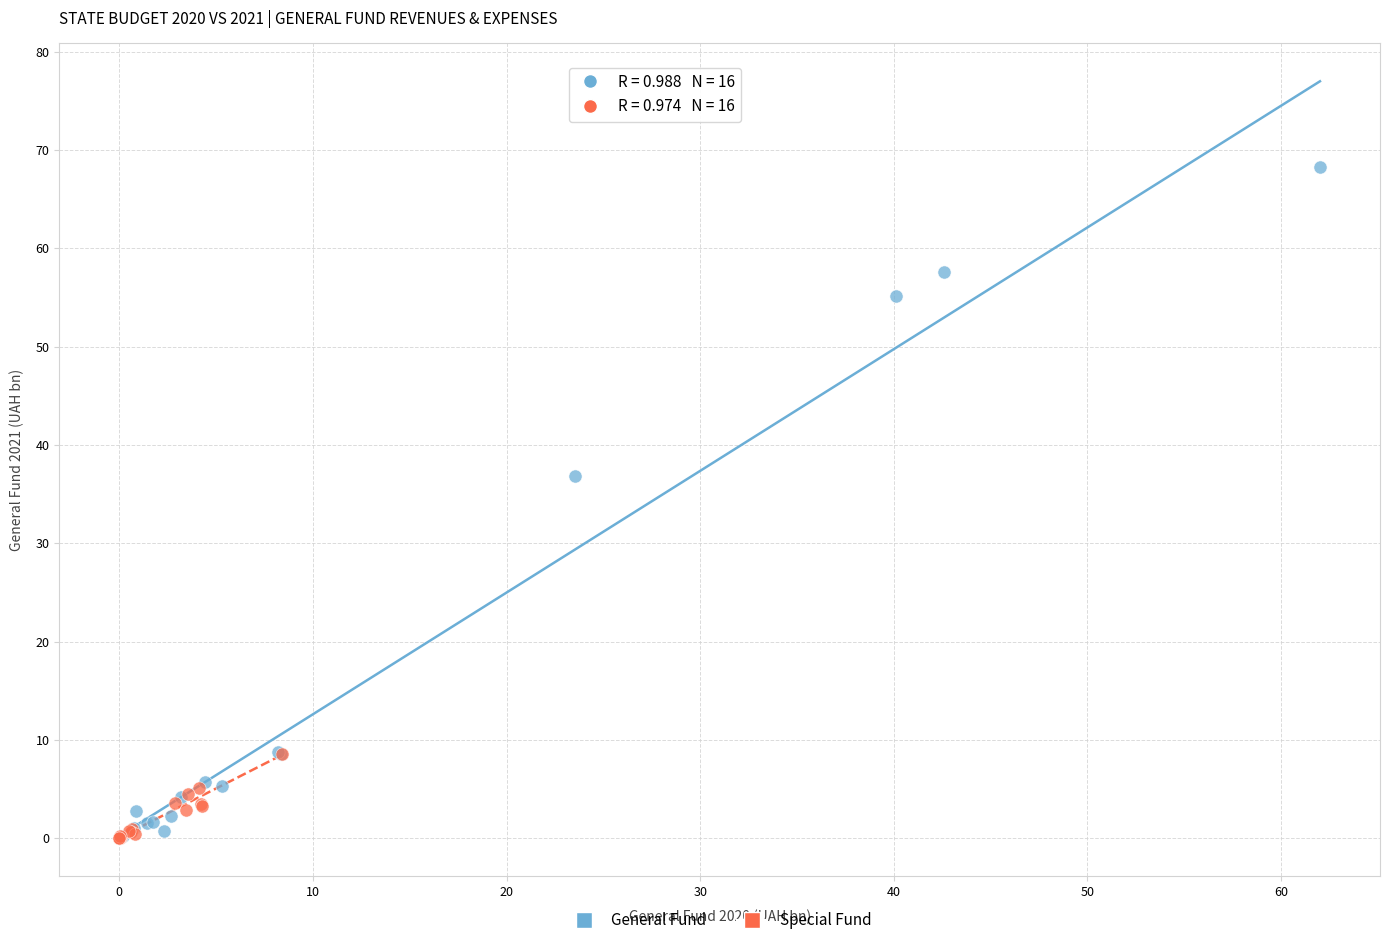

Which series has the largest Y range (max minus min)?

General Fund